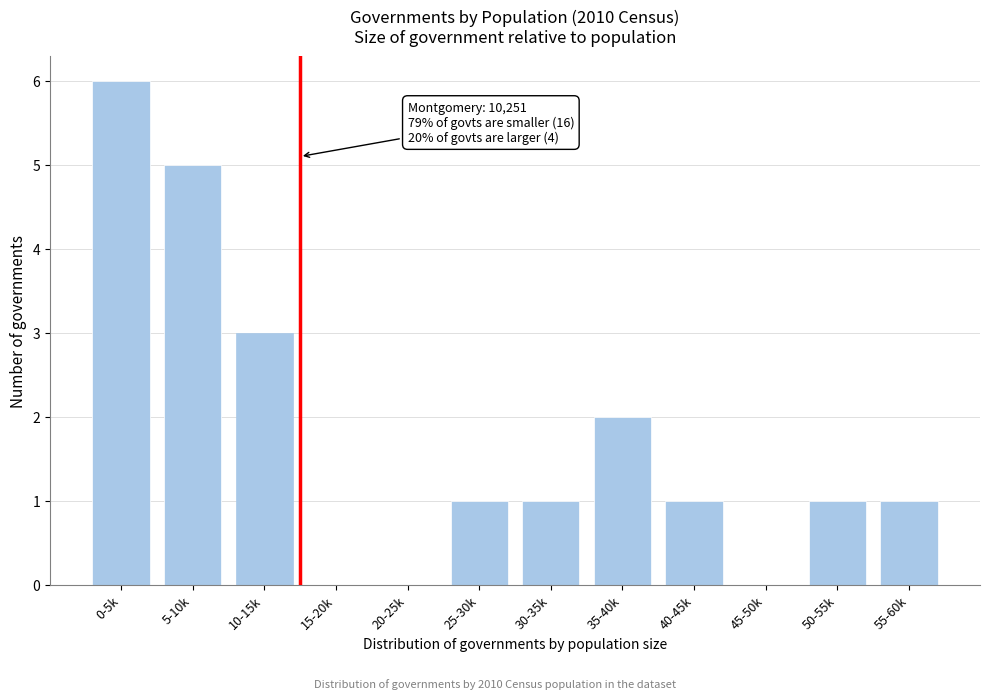

Reading left to right, what are all the values shown in this chart?

0-5k=6	5-10k=5	10-15k=3	15-20k=0	20-25k=0	25-30k=1	30-35k=1	35-40k=2	40-45k=1	45-50k=0	50-55k=1	55-60k=1